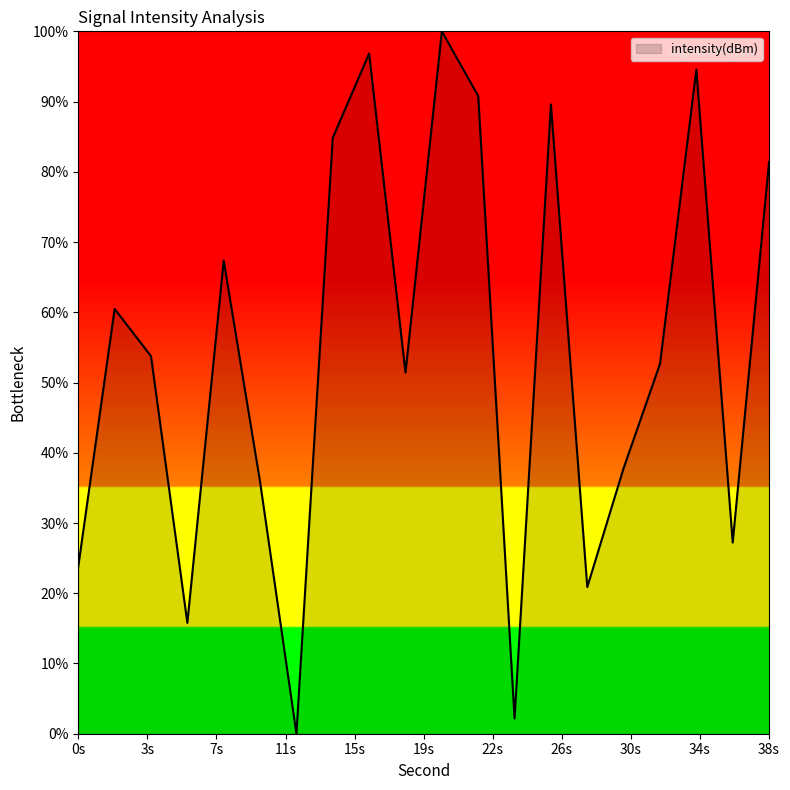

How many lines are shown in the chart?

1